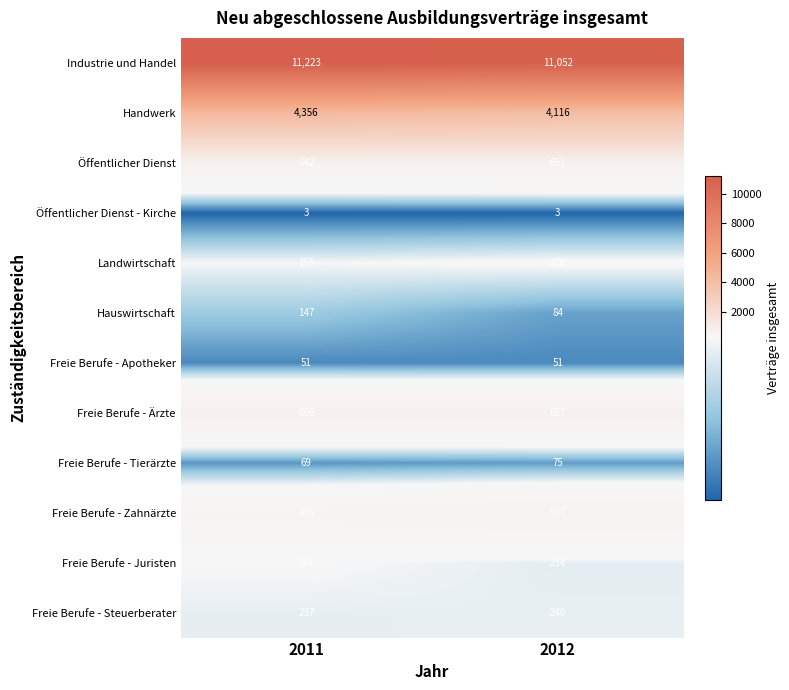

How many data points does each series have?

2